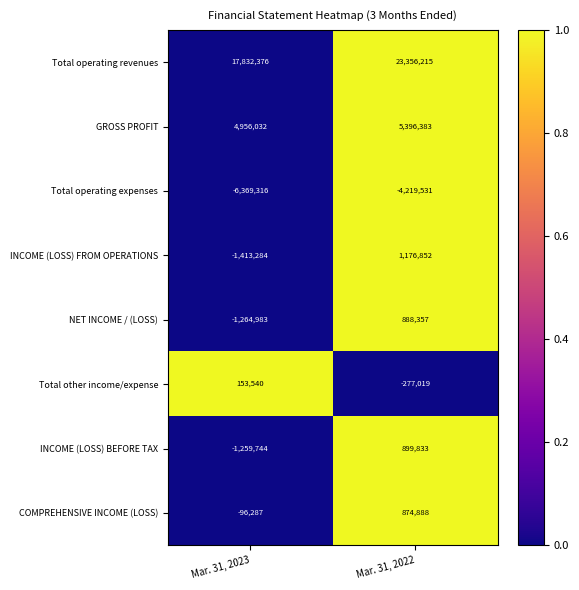

The value of Total other income/expense at Mar. 31, 2023 is 229253. True or false?

False